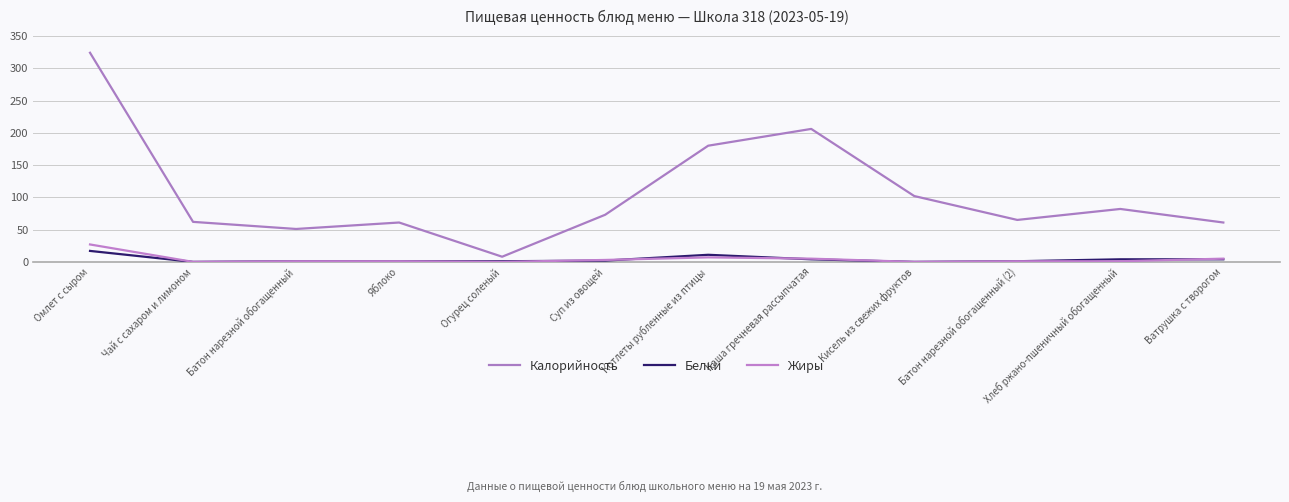

At Омлет с сыром, list the series in order from smallest to largest.

Белки, Жиры, Калорийность